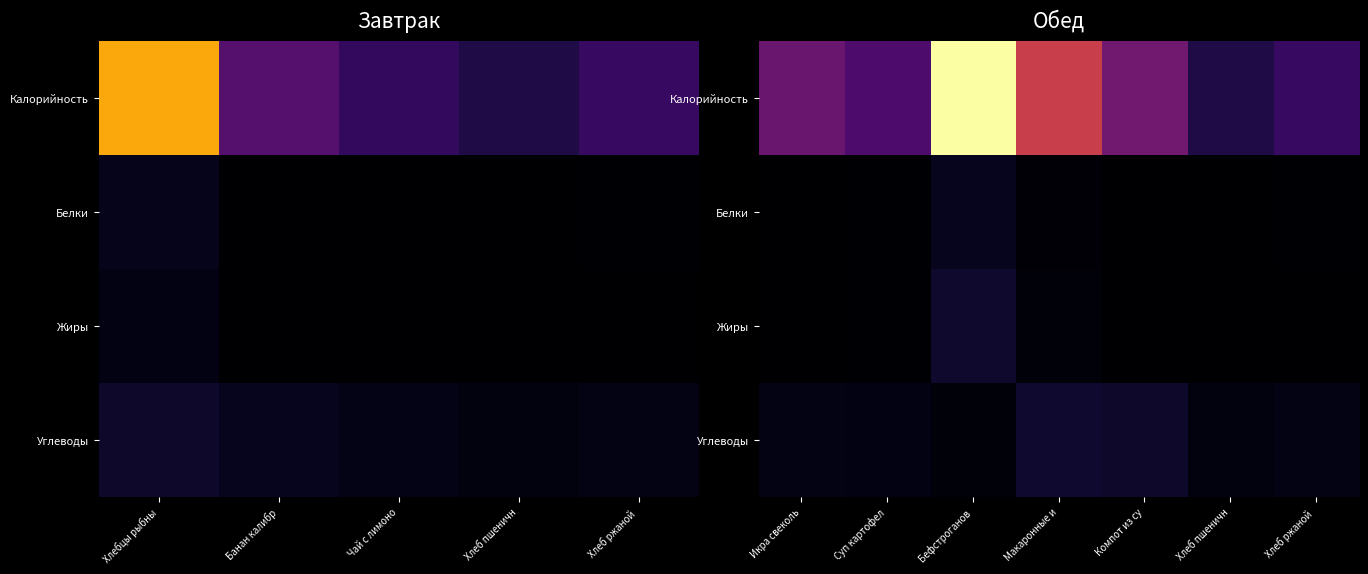

What is the lowest value of the Белки series?

0.3